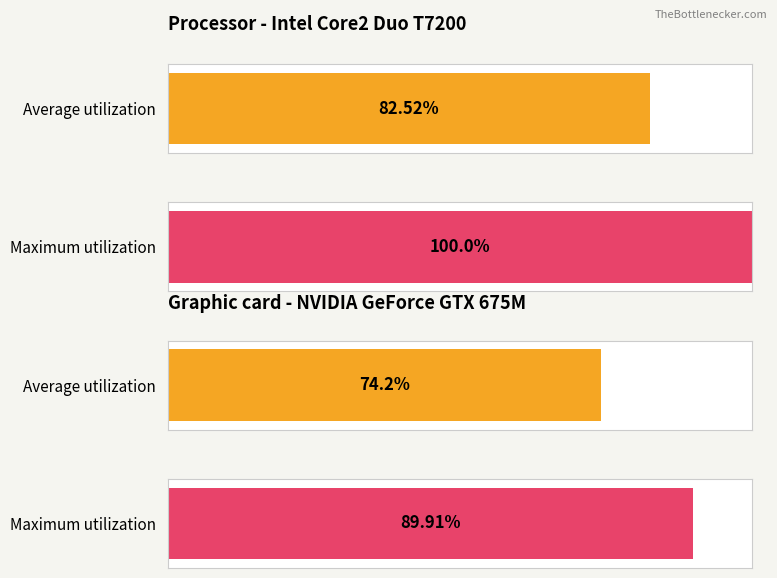

List the series in order of their peak value, highest first.

Maximum utilization, Average utilization